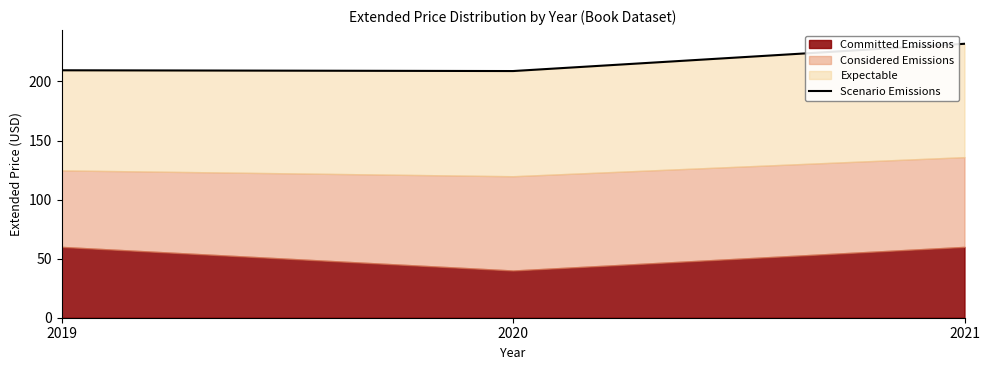

What is the maximum value shown in the chart?

231.9